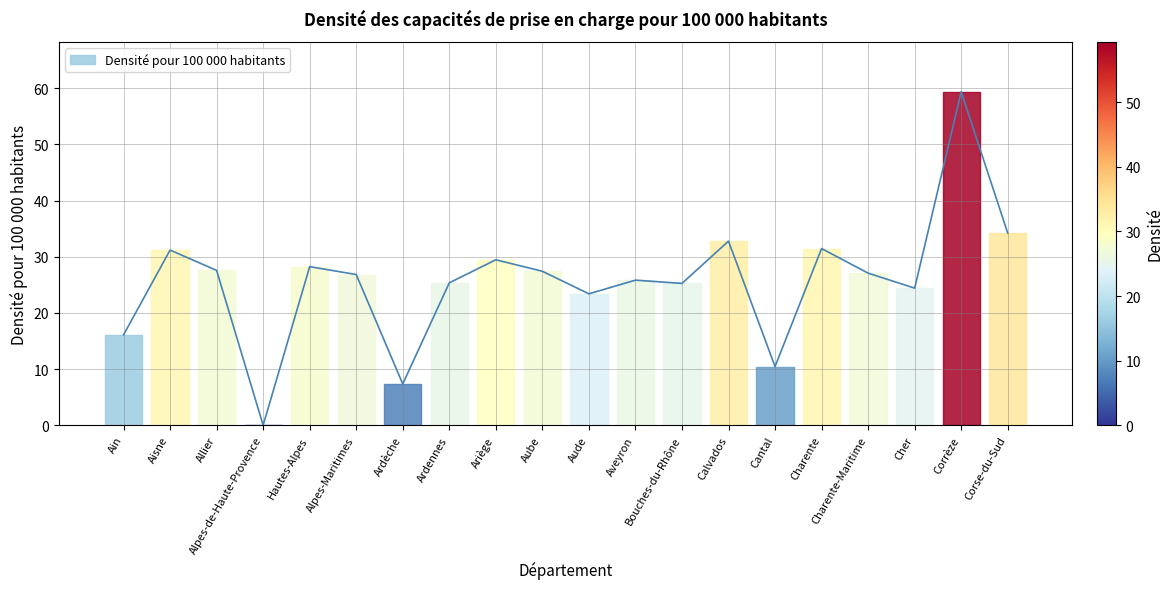

List the labels in order of value, largest first.

Corrèze, Corse-du-Sud, Calvados, Charente, Aisne, Ariège, Hautes-Alpes, Allier, Aube, Charente-Maritime, Alpes-Maritimes, Aveyron, Ardennes, Bouches-du-Rhône, Cher, Aude, Ain, Cantal, Ardèche, Alpes-de-Haute-Provence